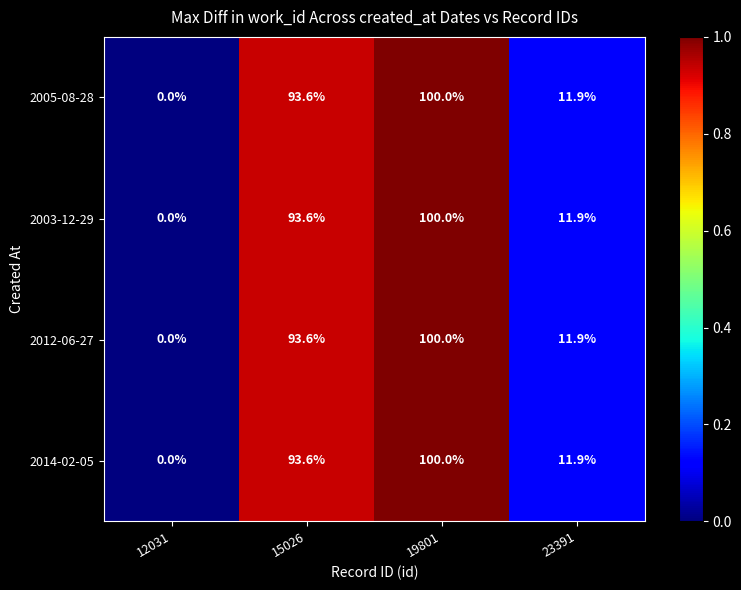

Rank the categories by 2012-06-27 value from lowest to highest.

12031, 23391, 15026, 19801